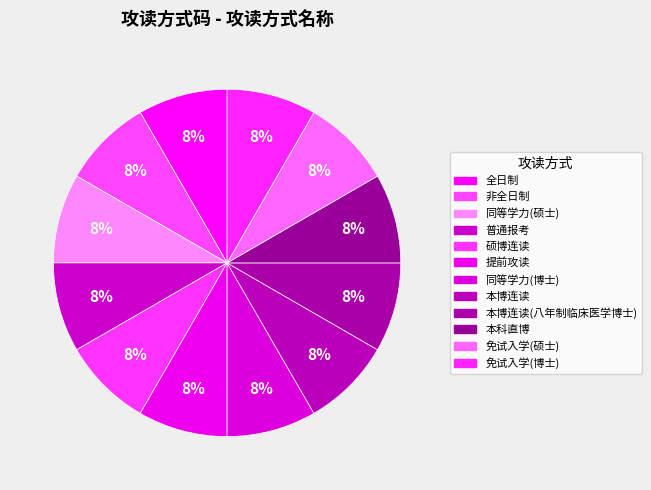

Rank the categories by value from lowest to highest.

全日制, 非全日制, 同等学力(硕士), 普通报考, 硕博连读, 提前攻读, 同等学力(博士), 本博连读, 本博连读(八年制临床医学博士), 本科直博, 免试入学(硕士), 免试入学(博士)